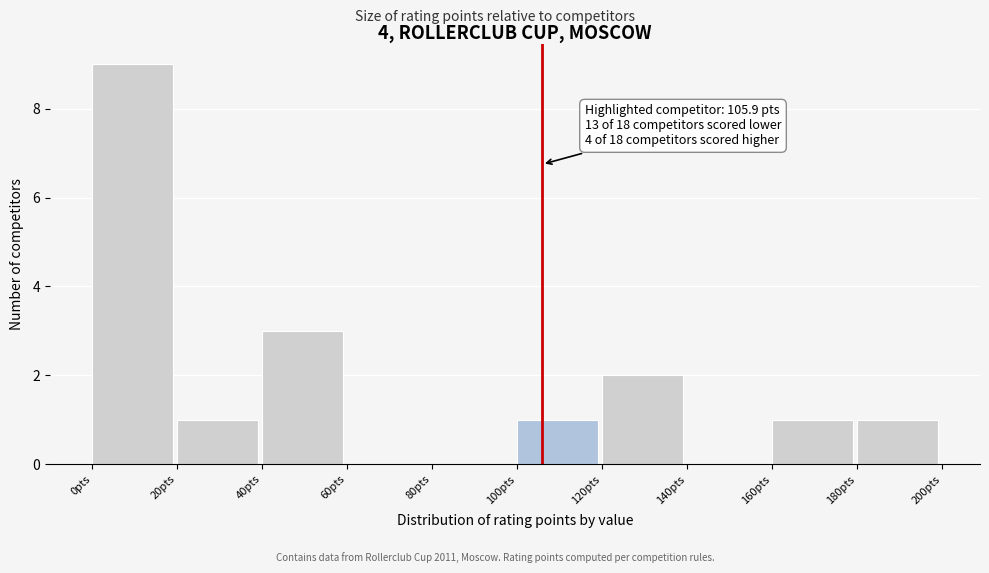

Which range on the x-axis has the tallest bar?

0 to 20